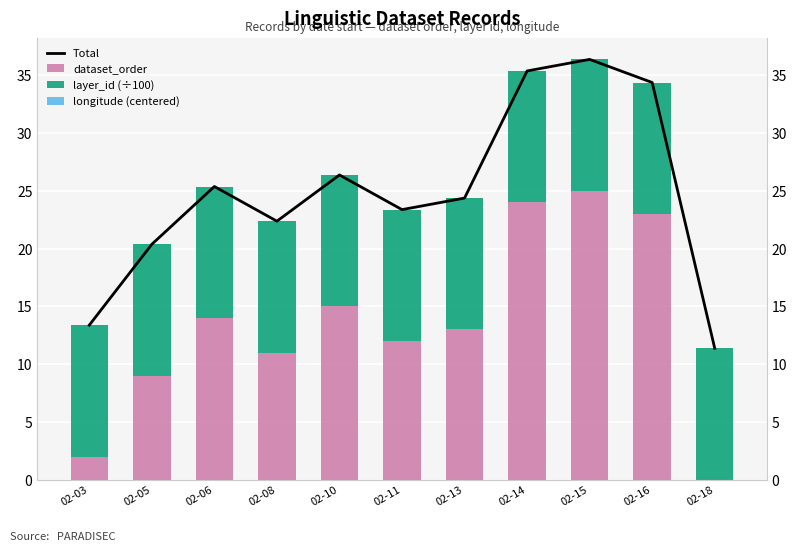

Which series changed the most between 02-06 and 02-14?

Total